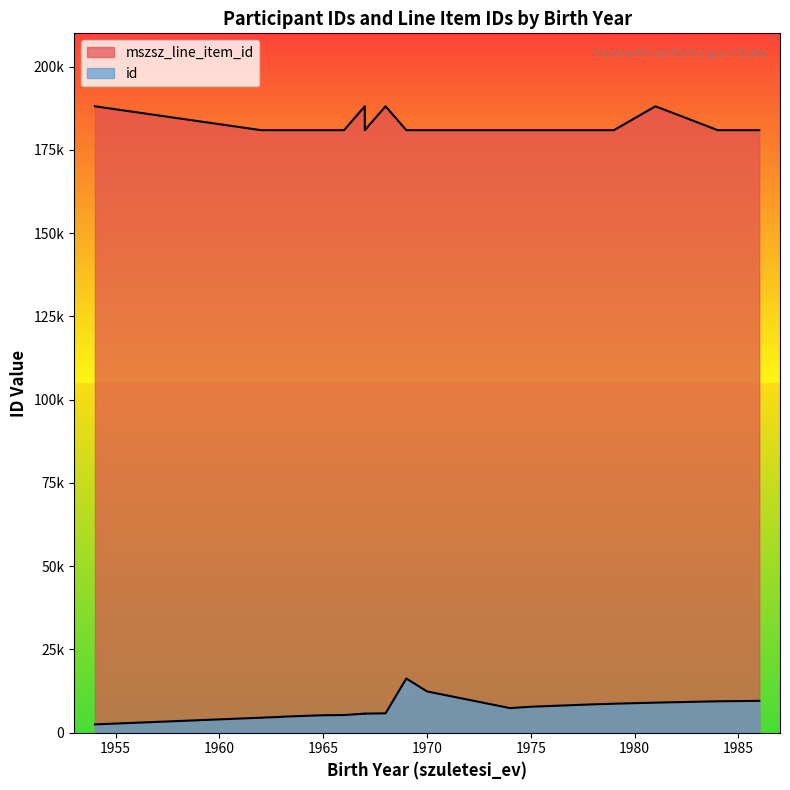

What is the minimum value shown in the chart?

2491